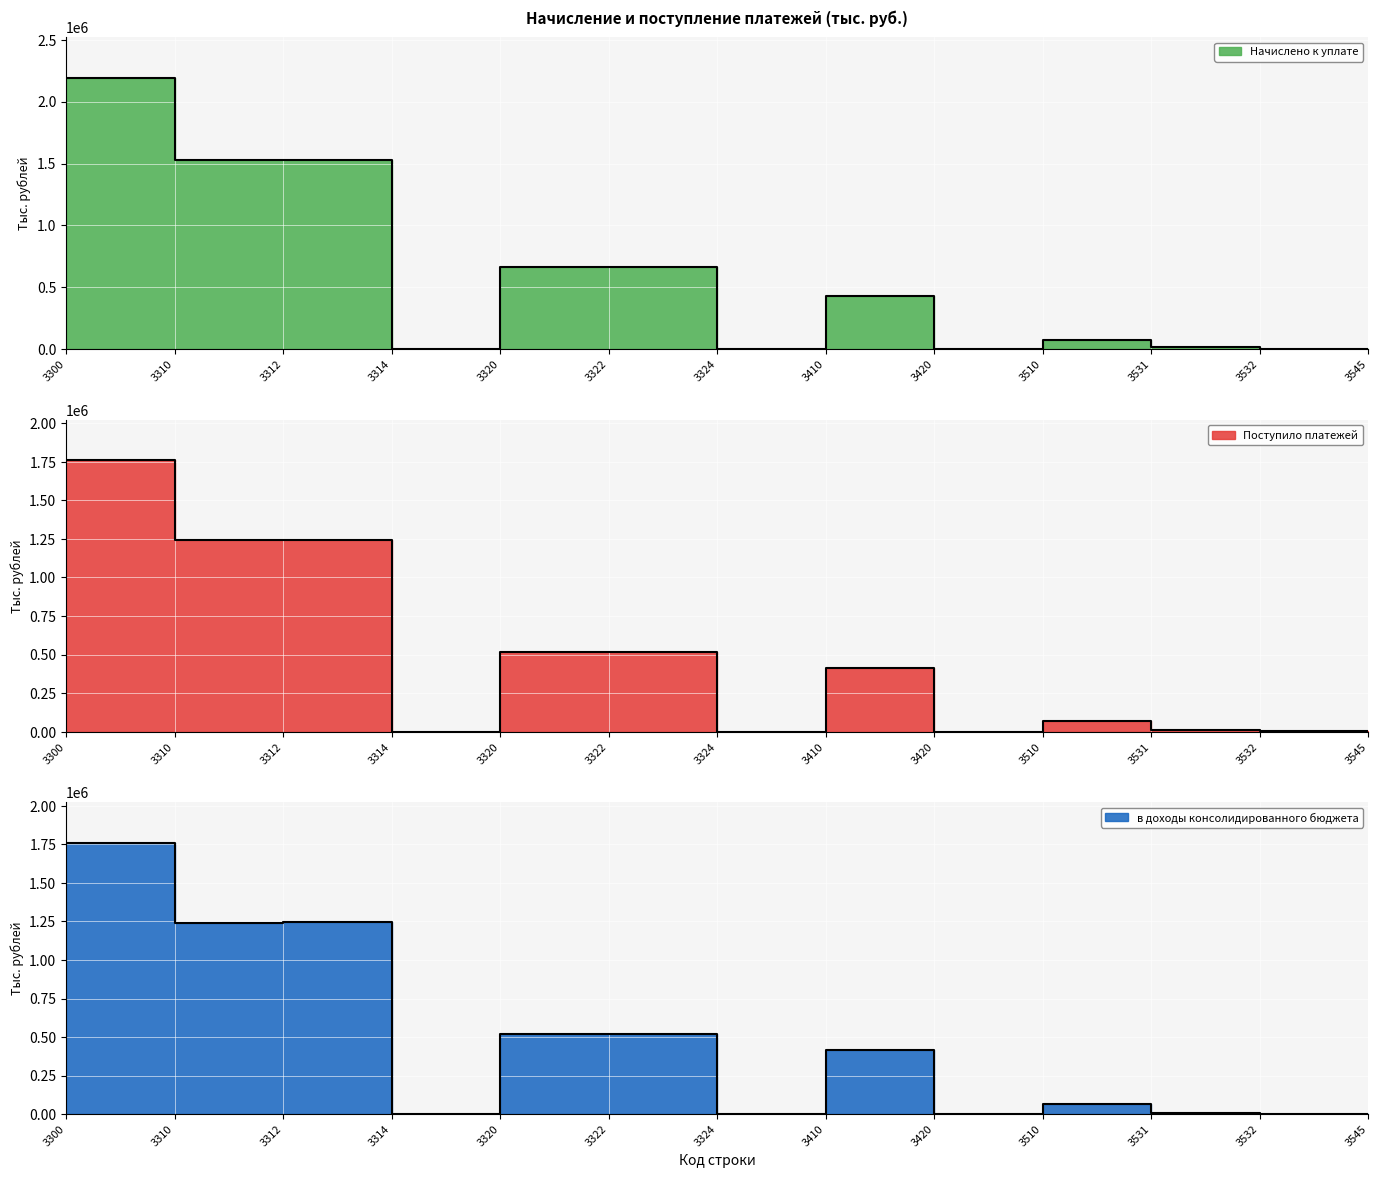

At which category is the sum across all series the highest?

3300